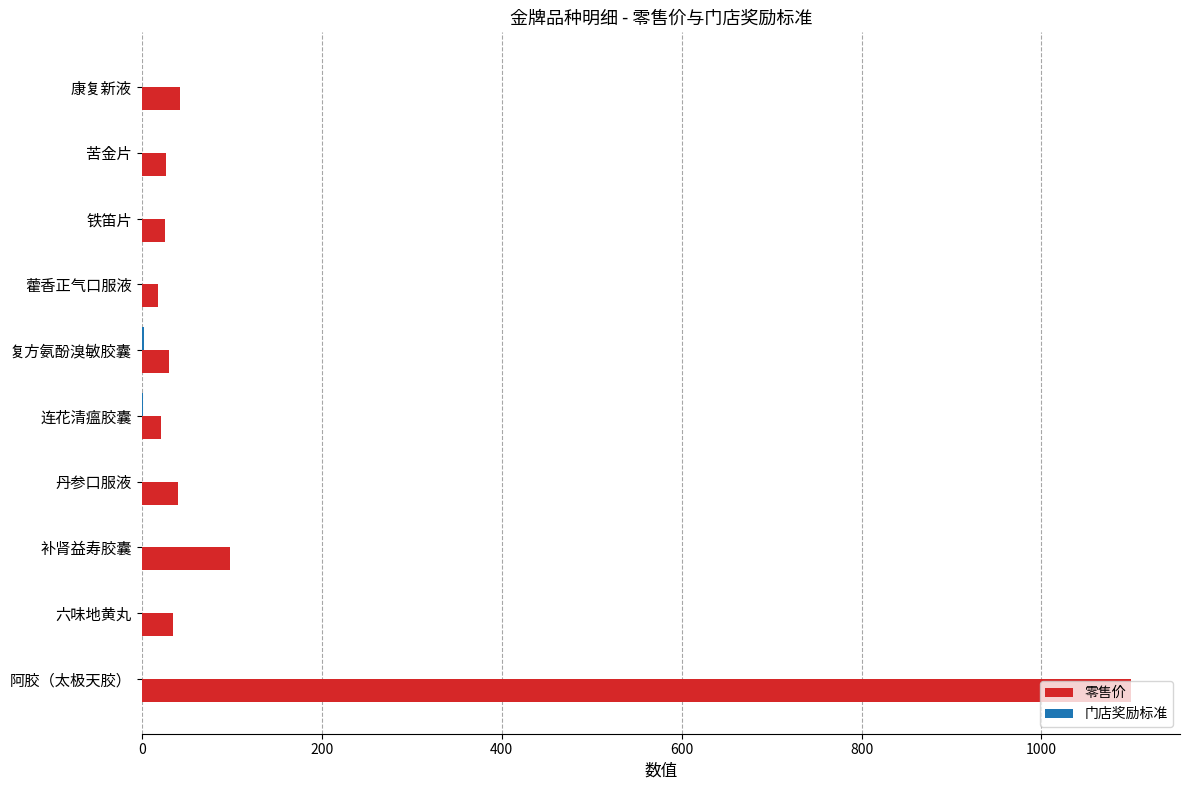

True or false: 零售价 has a value of 42.0 at 康复新液.

True